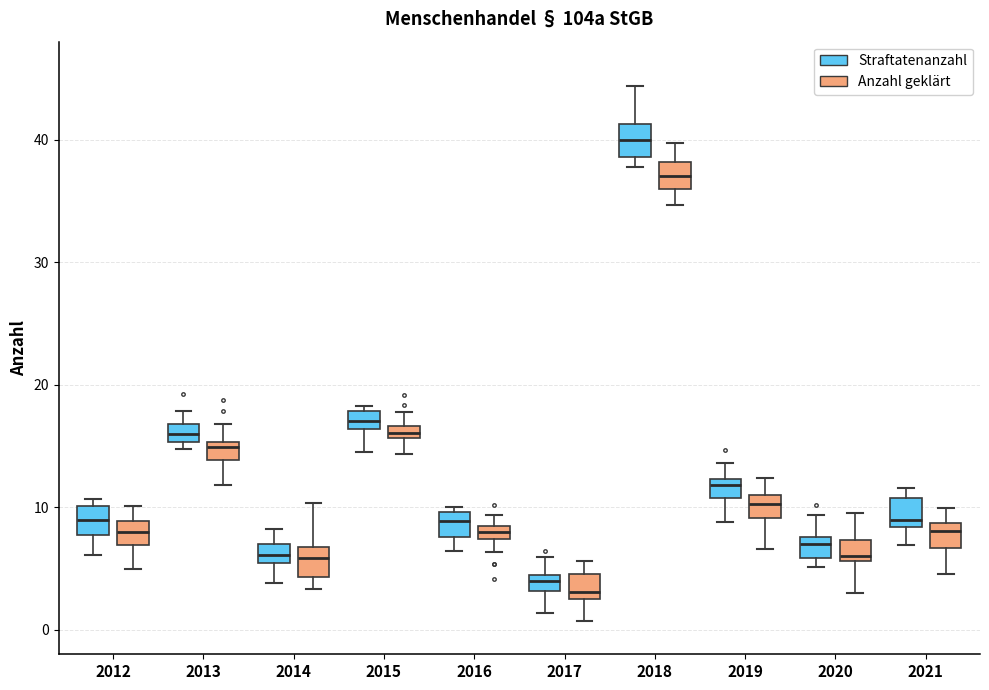

Where does the lower whisker of the box for 2017 (Anzahl geklärt) end on the y-axis? The values are not printed on the chart, so give them approximately, as read against the axis.

1